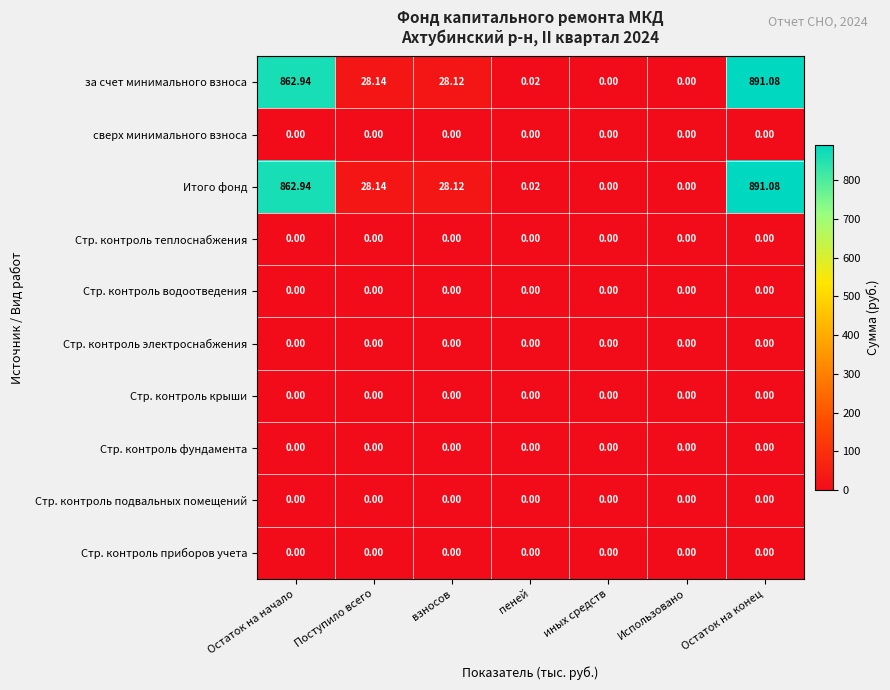

Is the value of Стр. контроль крыши at пеней greater than the value of за счет минимального взноса at Остаток на начало?

No